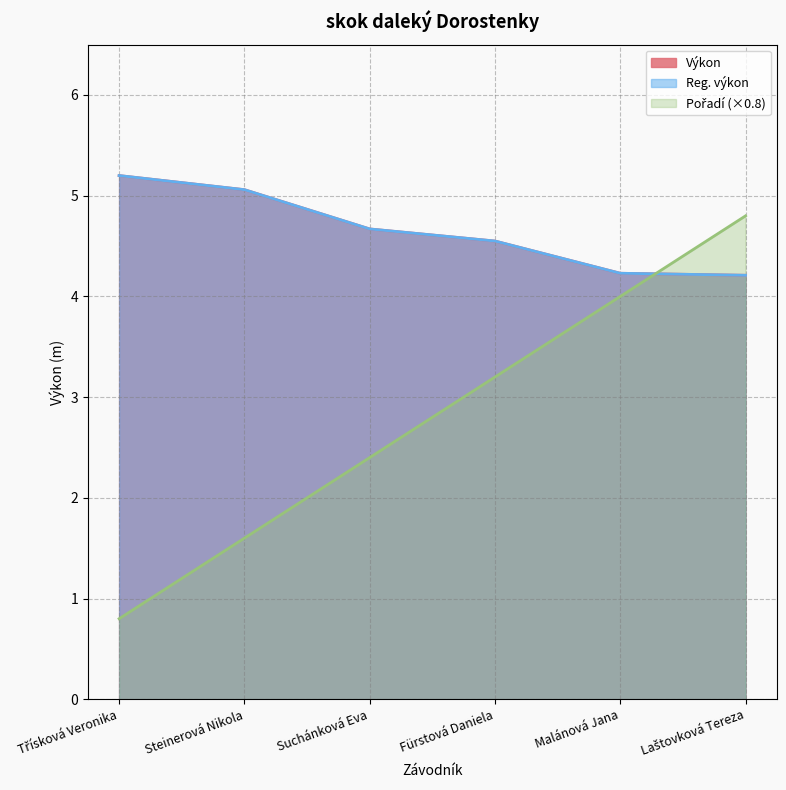

What is the value of the Pořadí point at the 3rd from the left?

2.4